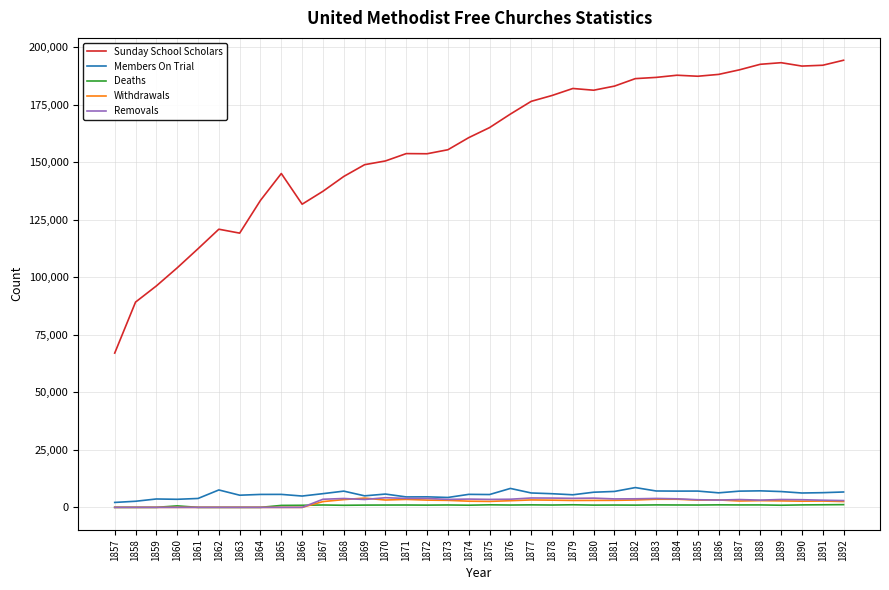

Which series has the widest spread of values?

Sunday School Scholars